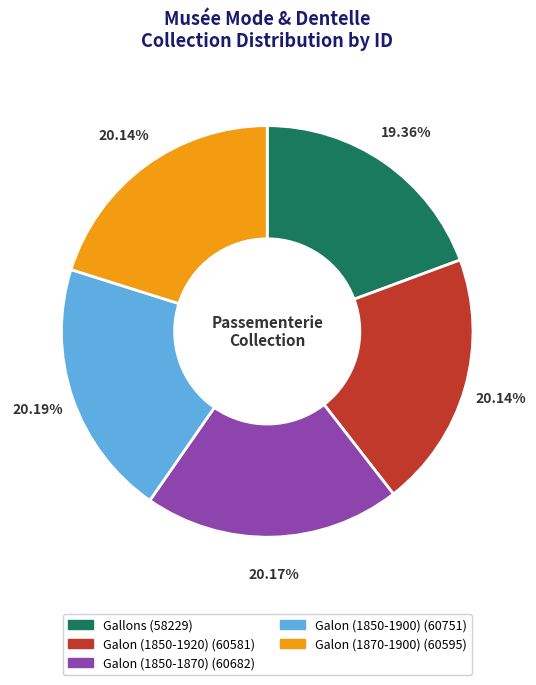

Is Galon (1870-1900) the majority of the pie?

No